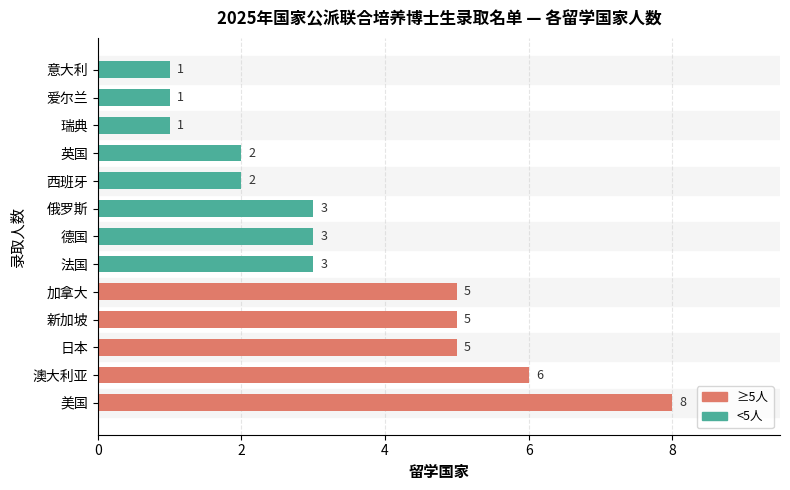

How many data points are less than 3?

5